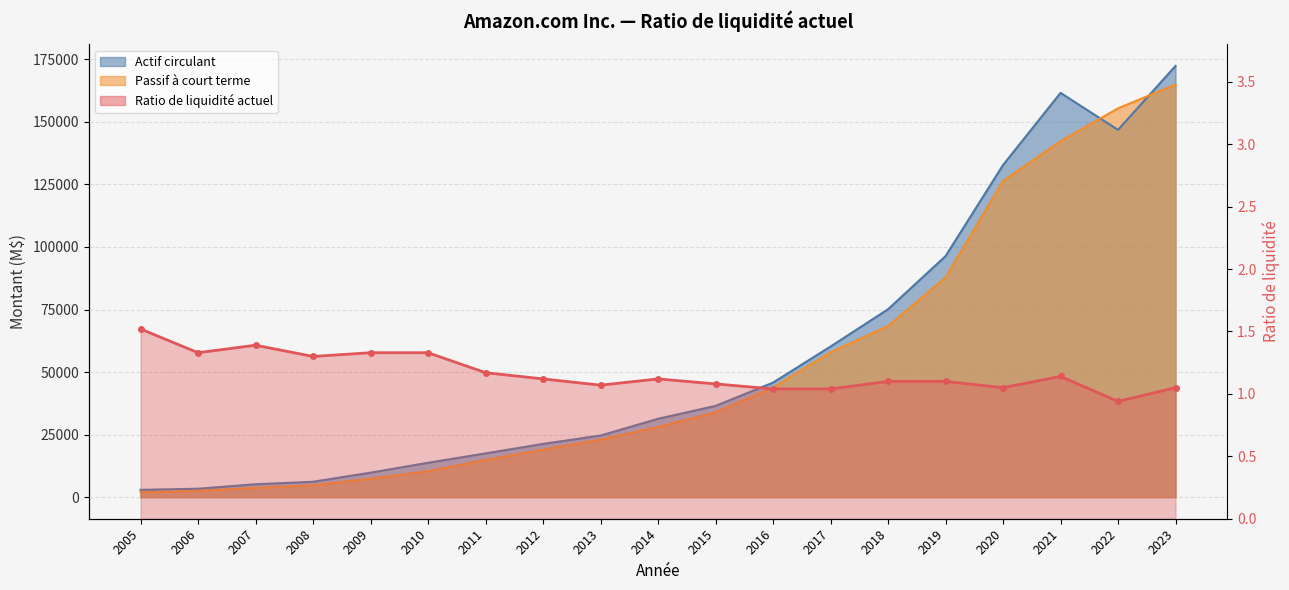

What is the difference between the Passif à court terme values at 2012 and 2016?

24814.0